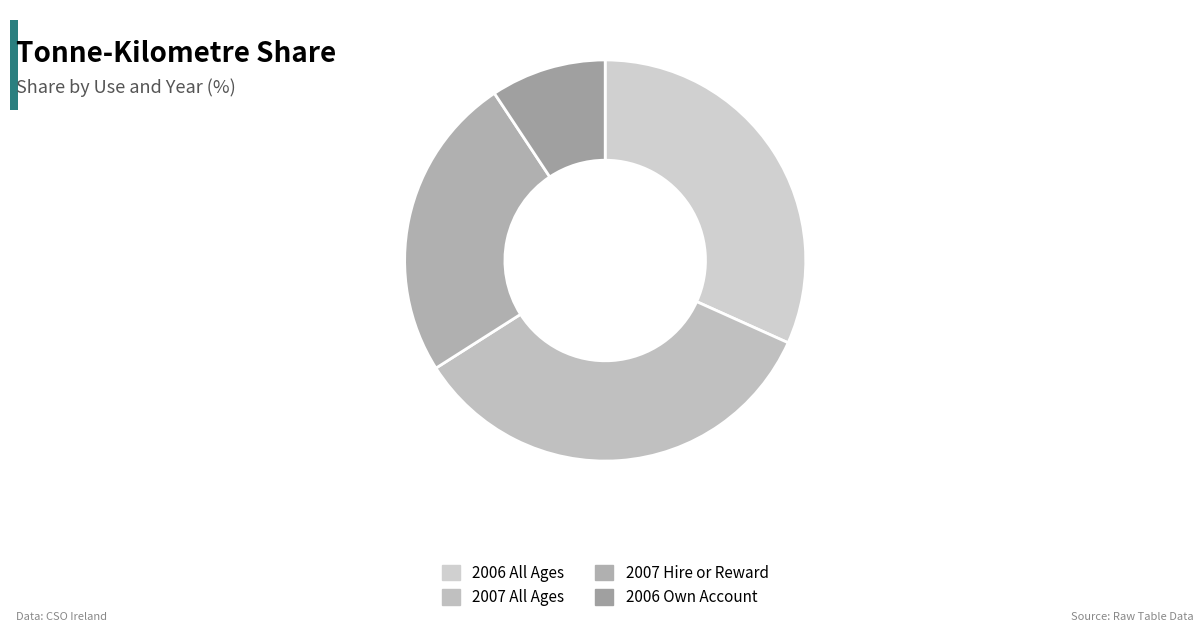

What is the largest slice in the pie chart?

2007 All Ages